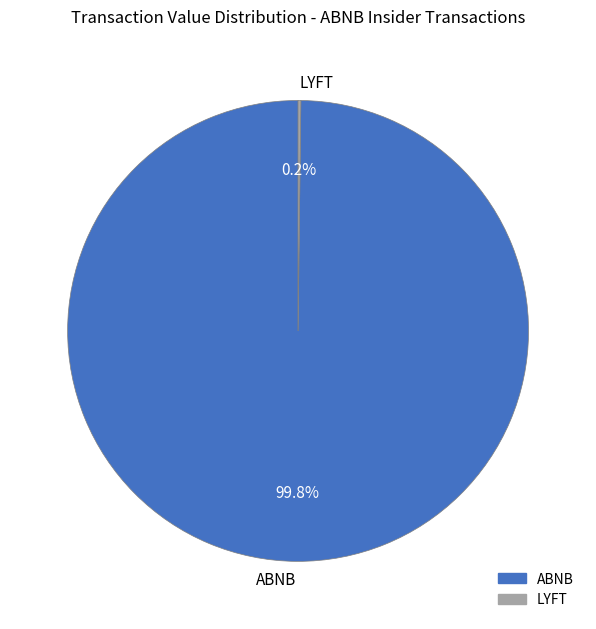

Which category has the biggest portion of the pie?

ABNB